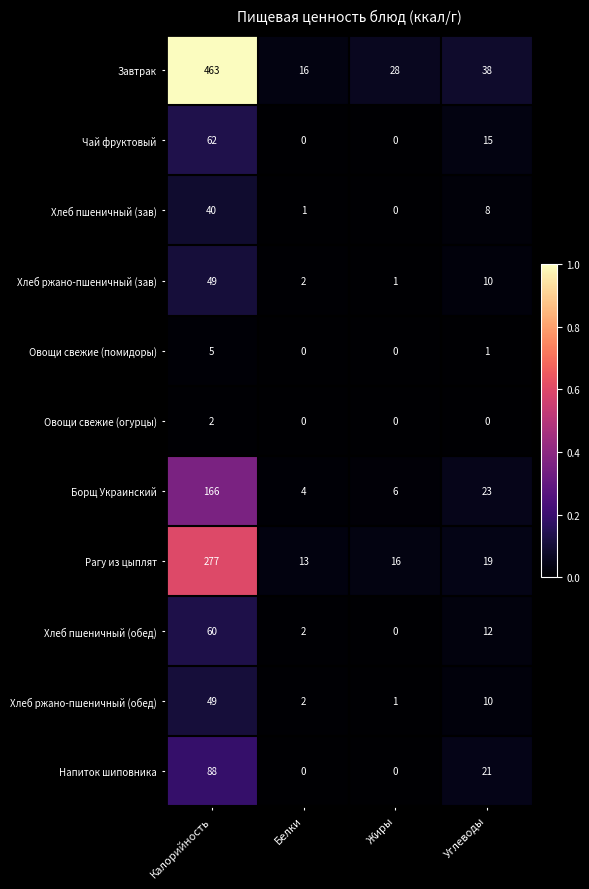

At which category is the sum across all series the highest?

Калорийность